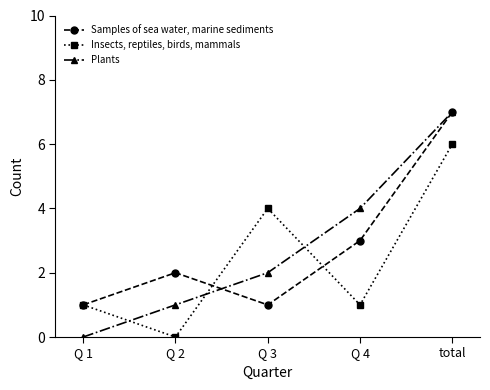

In Insects, reptiles, birds, mammals, how many points are higher than both neighbors (excluding endpoints)?

1